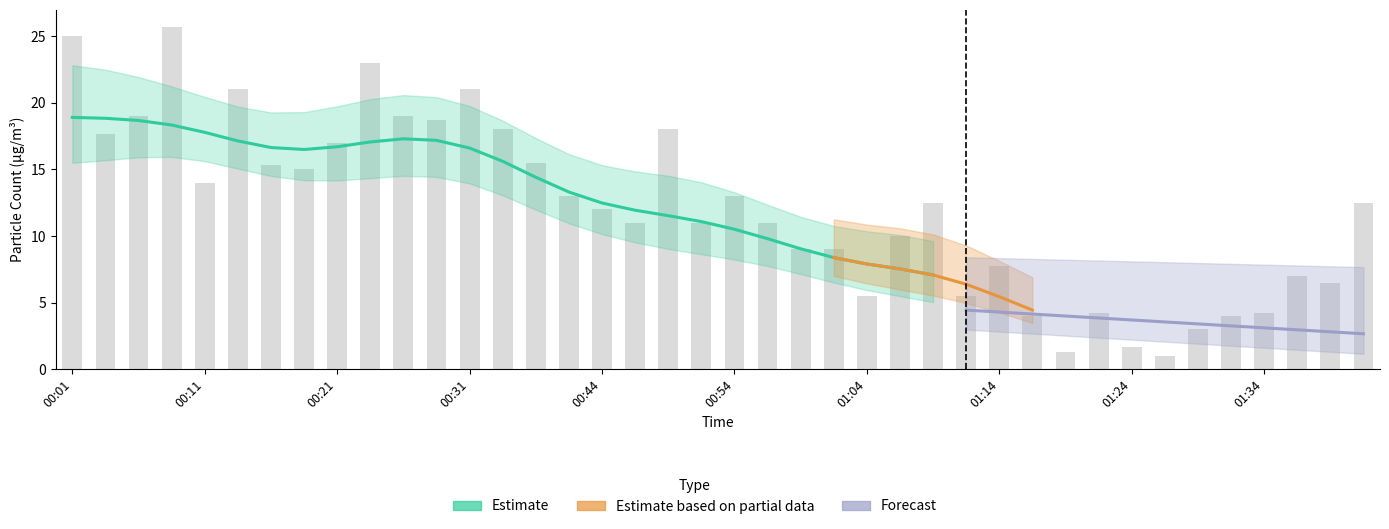

What is the maximum value shown in the chart?

25.7